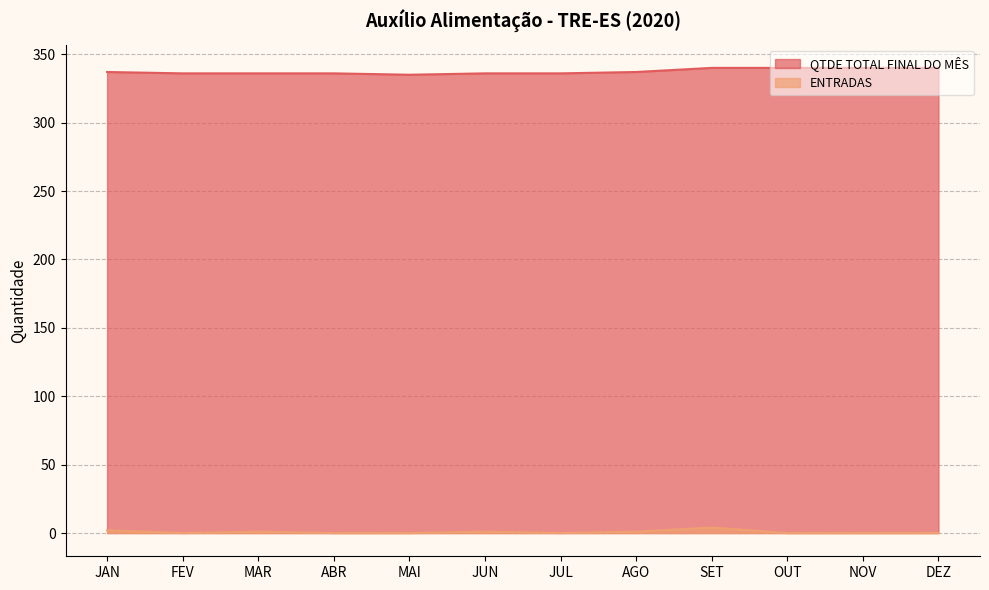

True or false: QTDE TOTAL FINAL DO MÊS and ENTRADAS cross at least once.

False